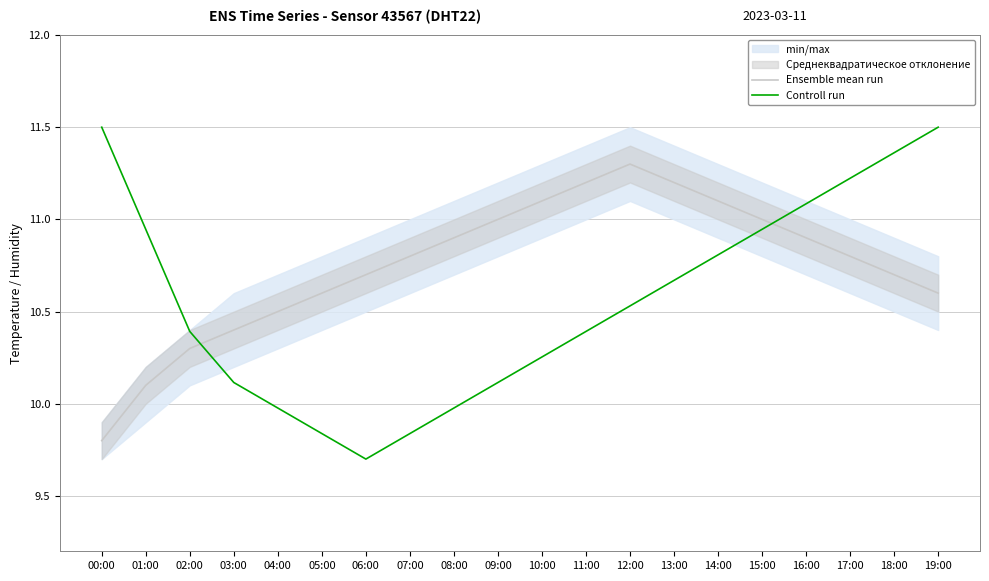

What is the difference between the highest and lowest values at 06:00?

1.0